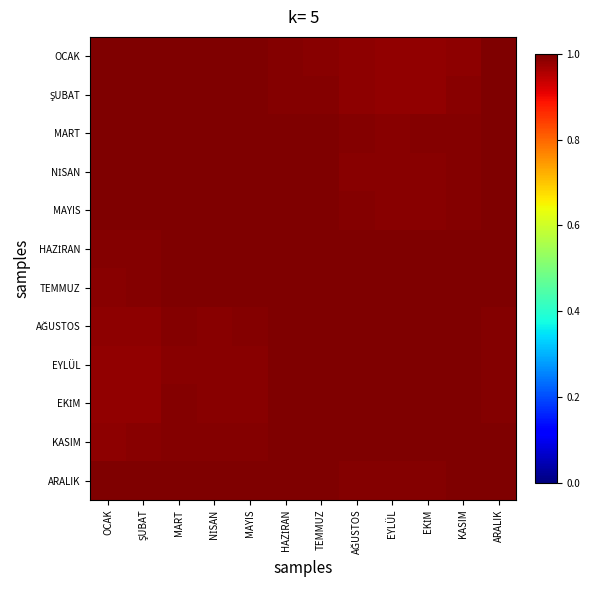

At how many categories does at least one series exceed 0?

12